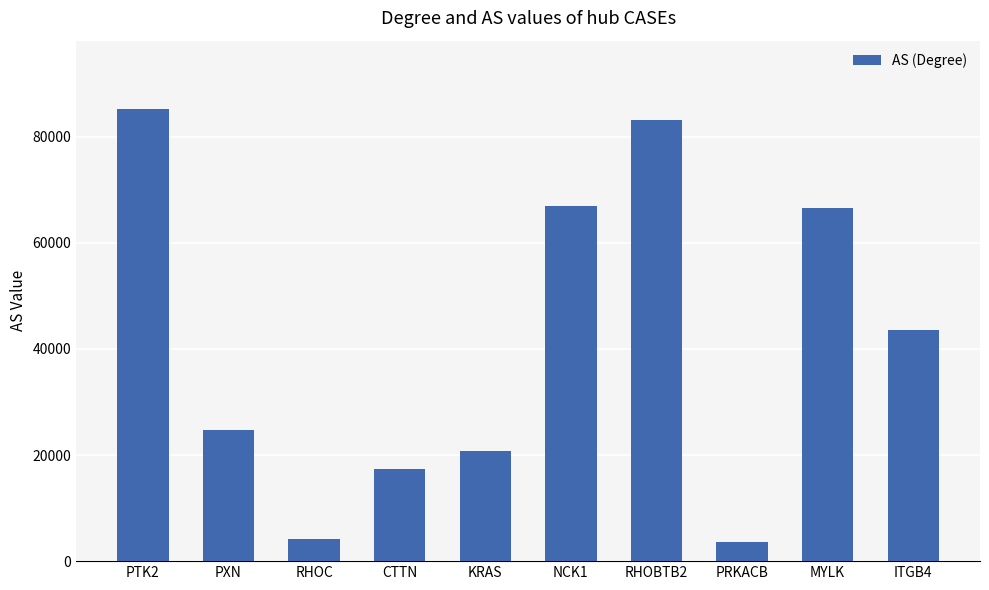

What is the value of the 6th bar from the left?

66941